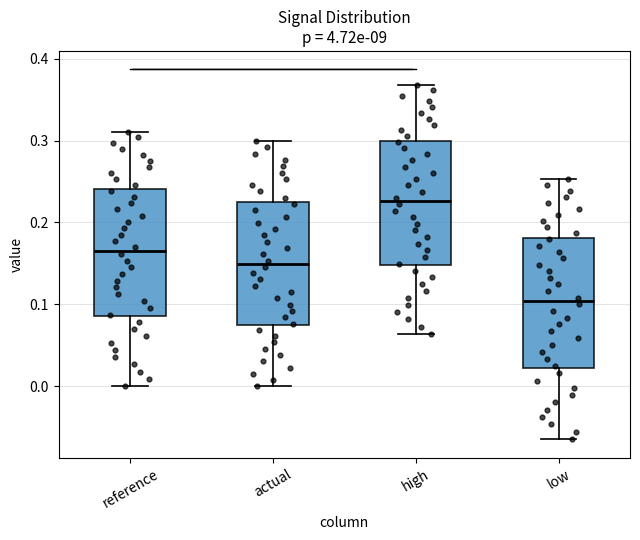

Where does the lower whisker of the box for high end on the y-axis? The values are not printed on the chart, so give them approximately, as read against the axis.

0.06